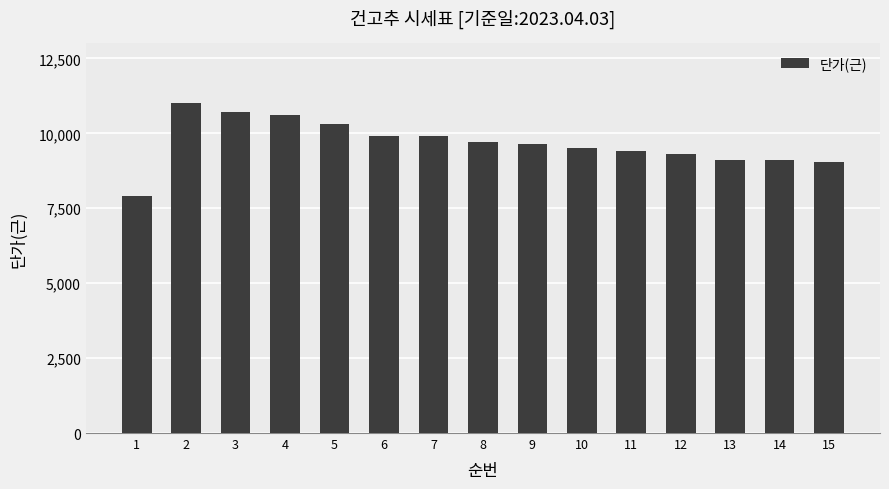

At which label is the value closest to 9470?

10